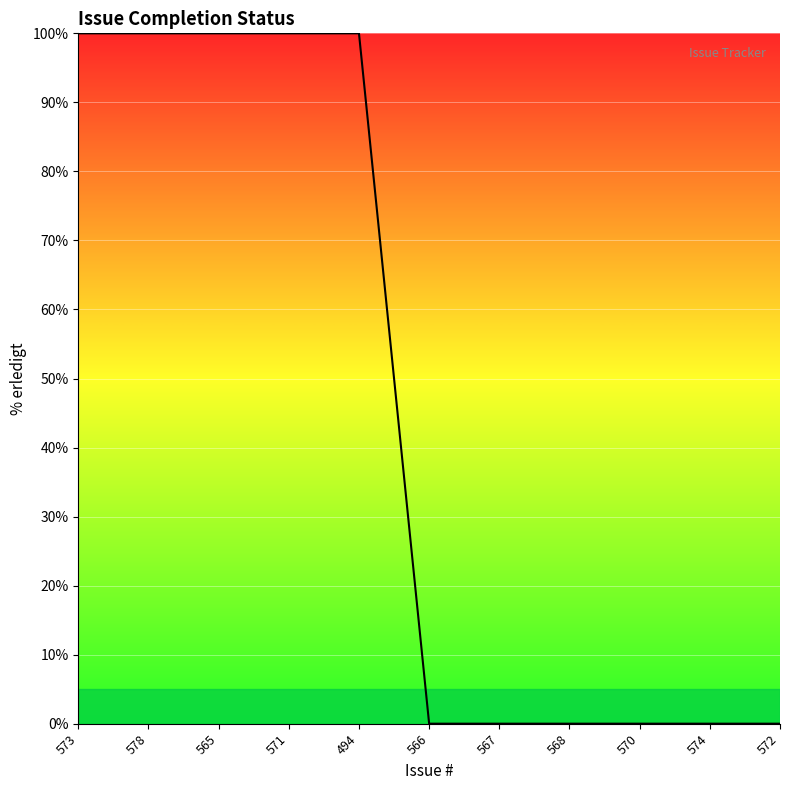

The value at 574 is 63. True or false?

False